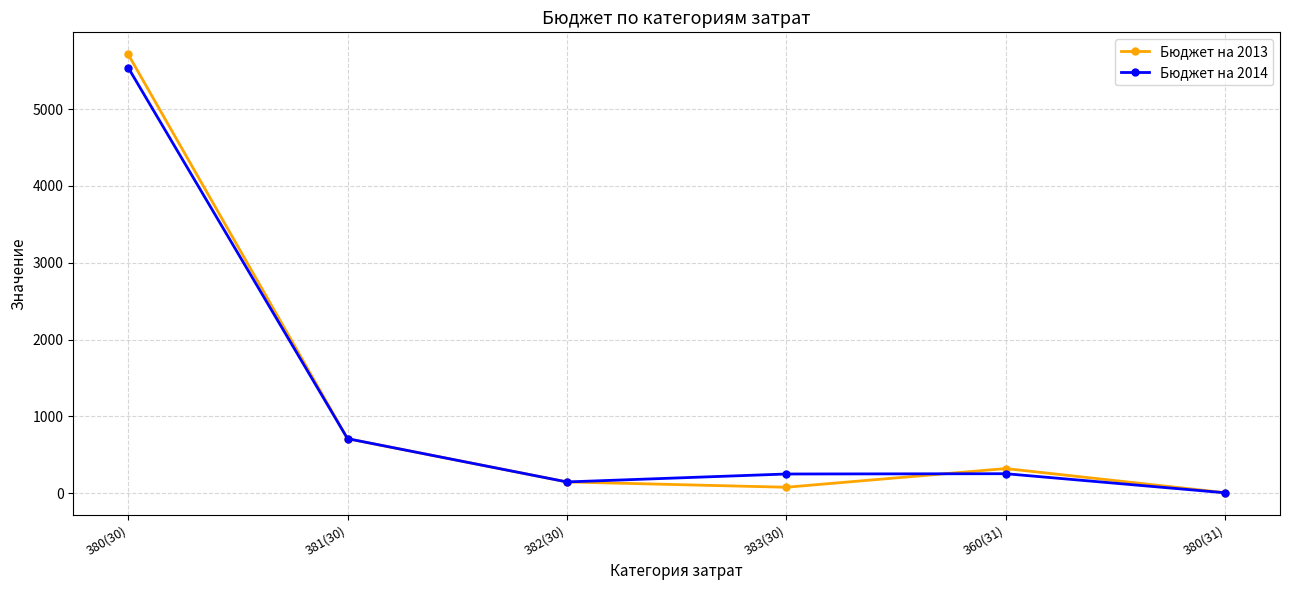

What are all the series names shown in the legend?

Бюджет на 2013, Бюджет на 2014